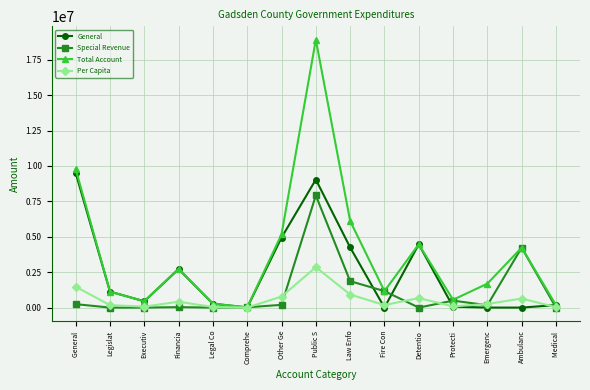

What is the approximate value of Per Capita at Ambulanc?

638656.9